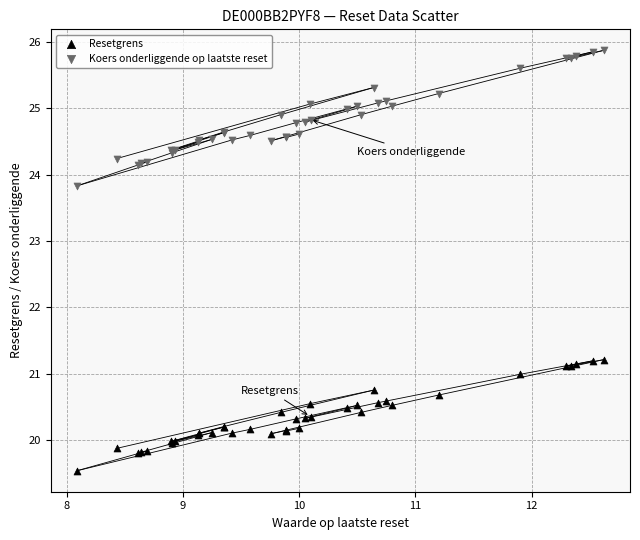

Which series reaches the minimum Y coordinate?

Resetgrens